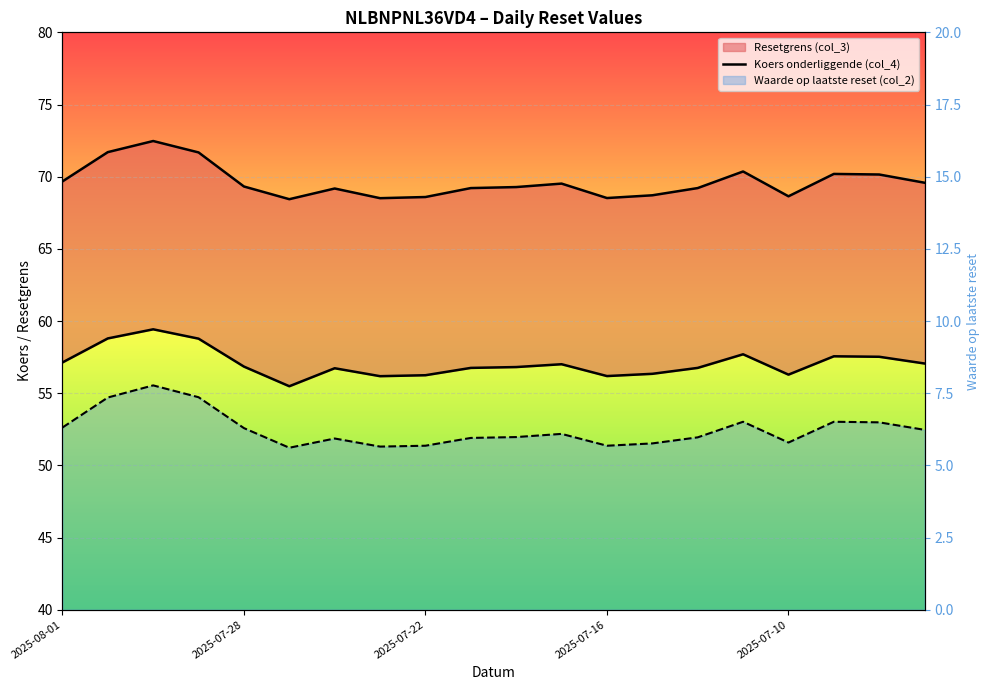

At which category does the chart reach its minimum across all series?

5